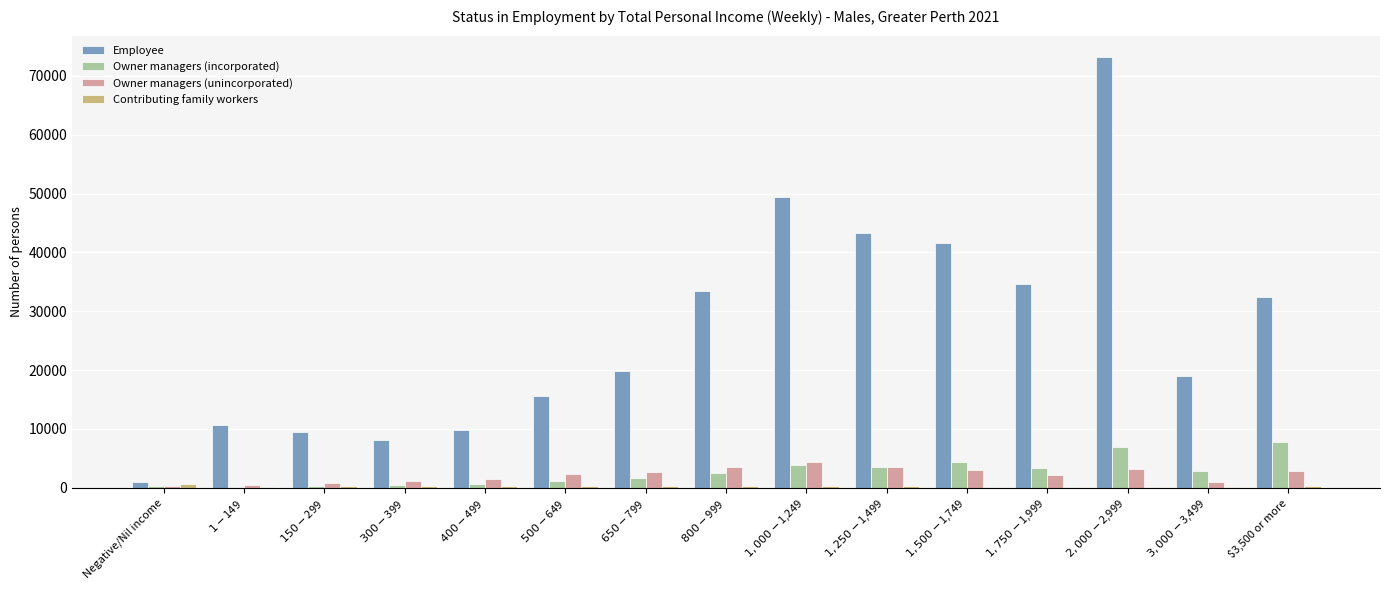

What is the sum of all Employee values?

401364